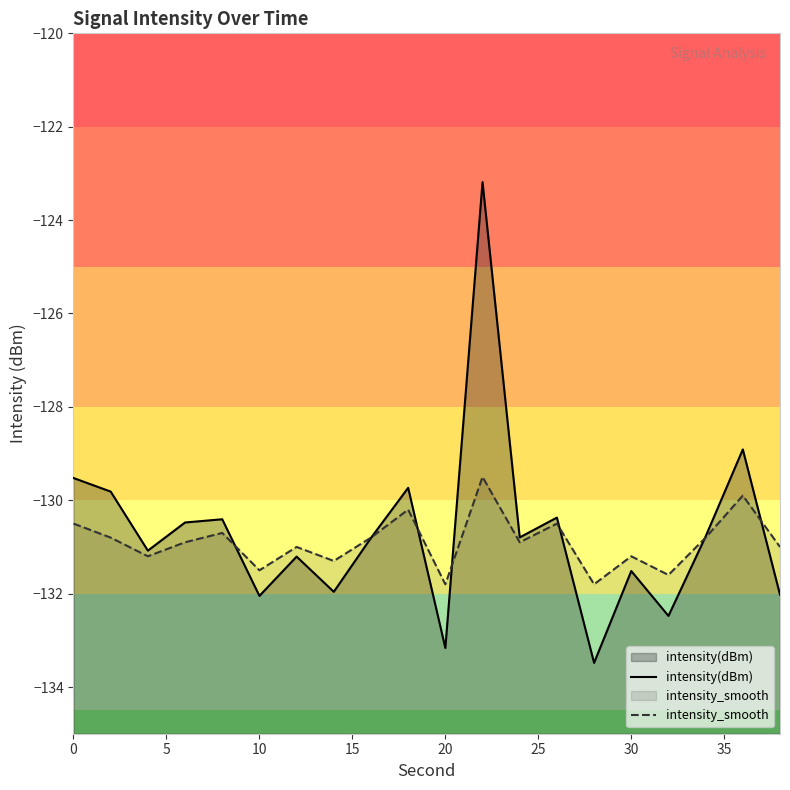

What is the maximum value shown in the chart?

-123.2